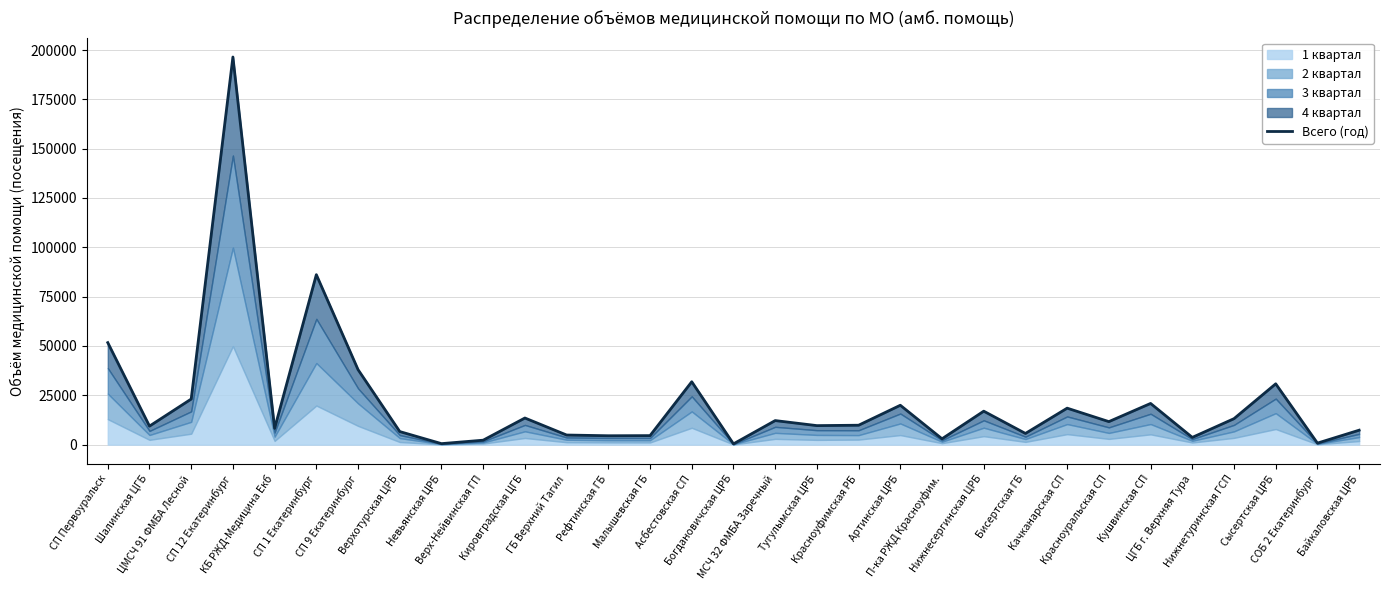

What is the maximum value shown in the chart?

196454